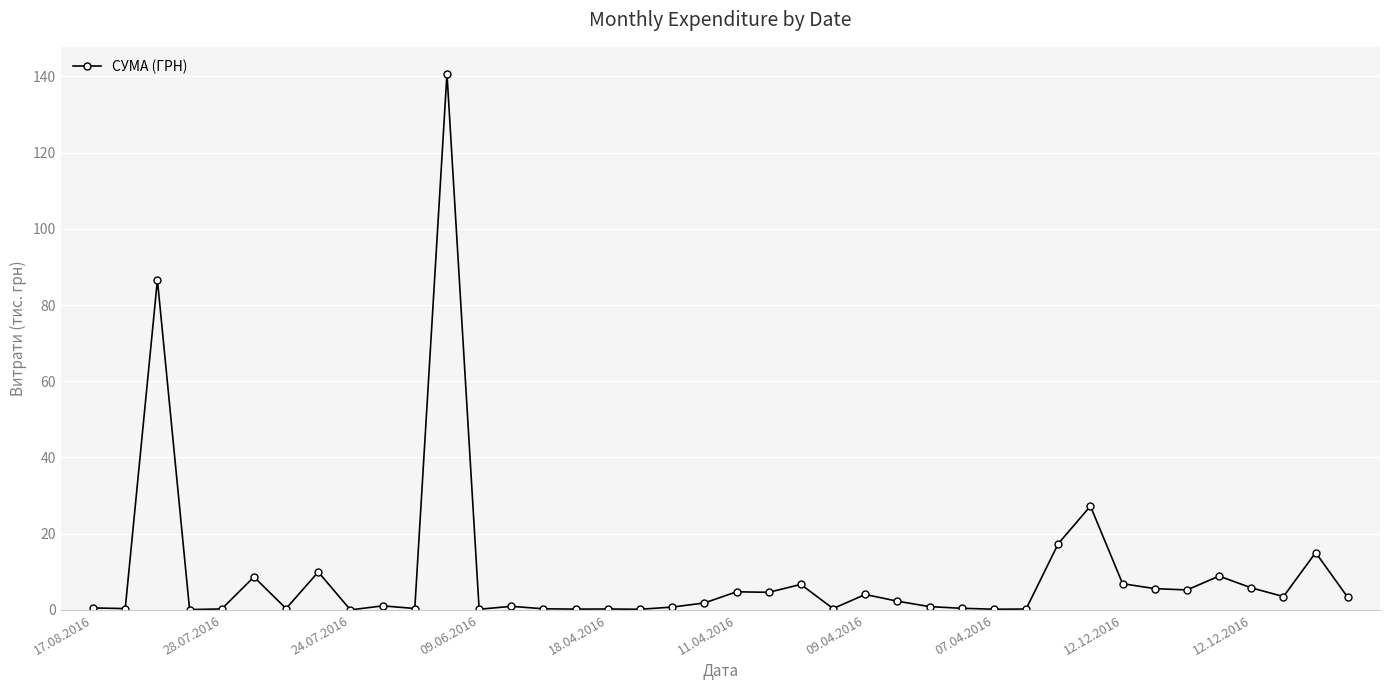

What is the value of the 31st point from the left?

17.4